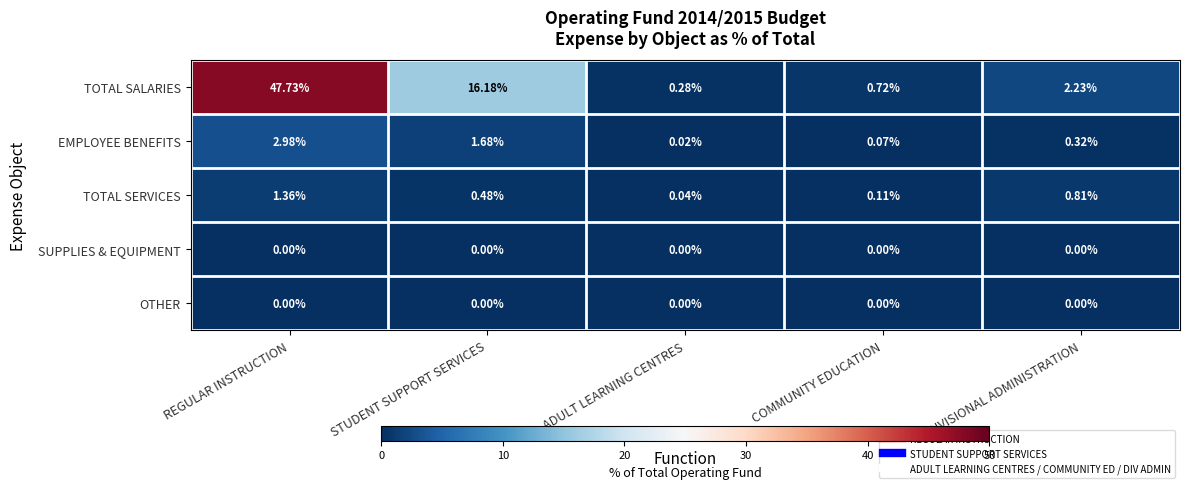

What is the greatest value displayed?

47.7